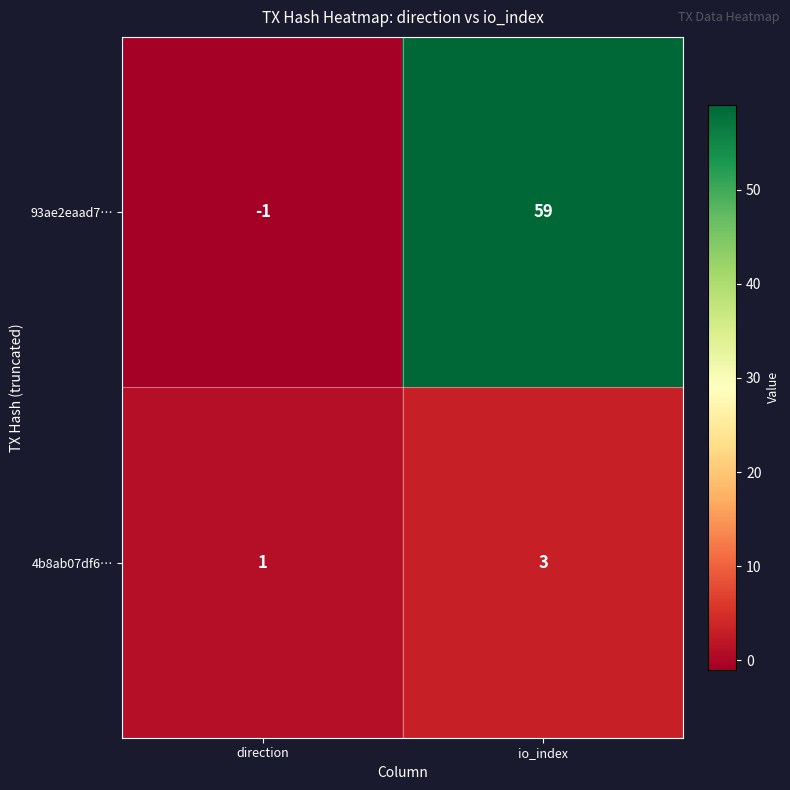

Which label corresponds to the largest value in the chart?

io_index